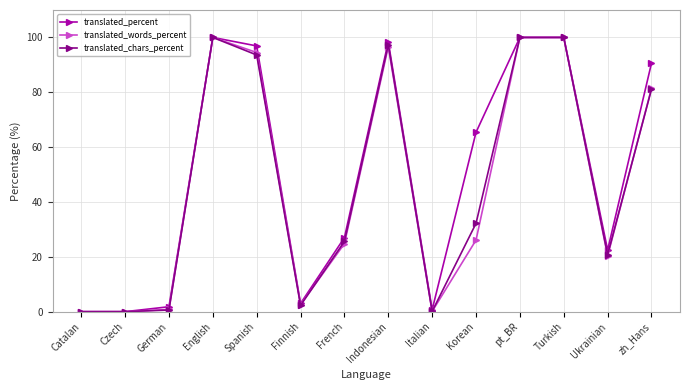

What is the label of the 13th point from the left?

Ukrainian